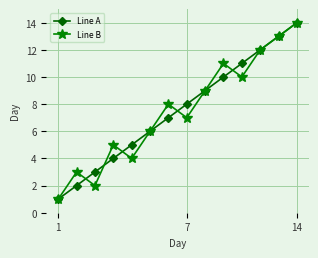

Is this an area chart (filled region under the line)?

No